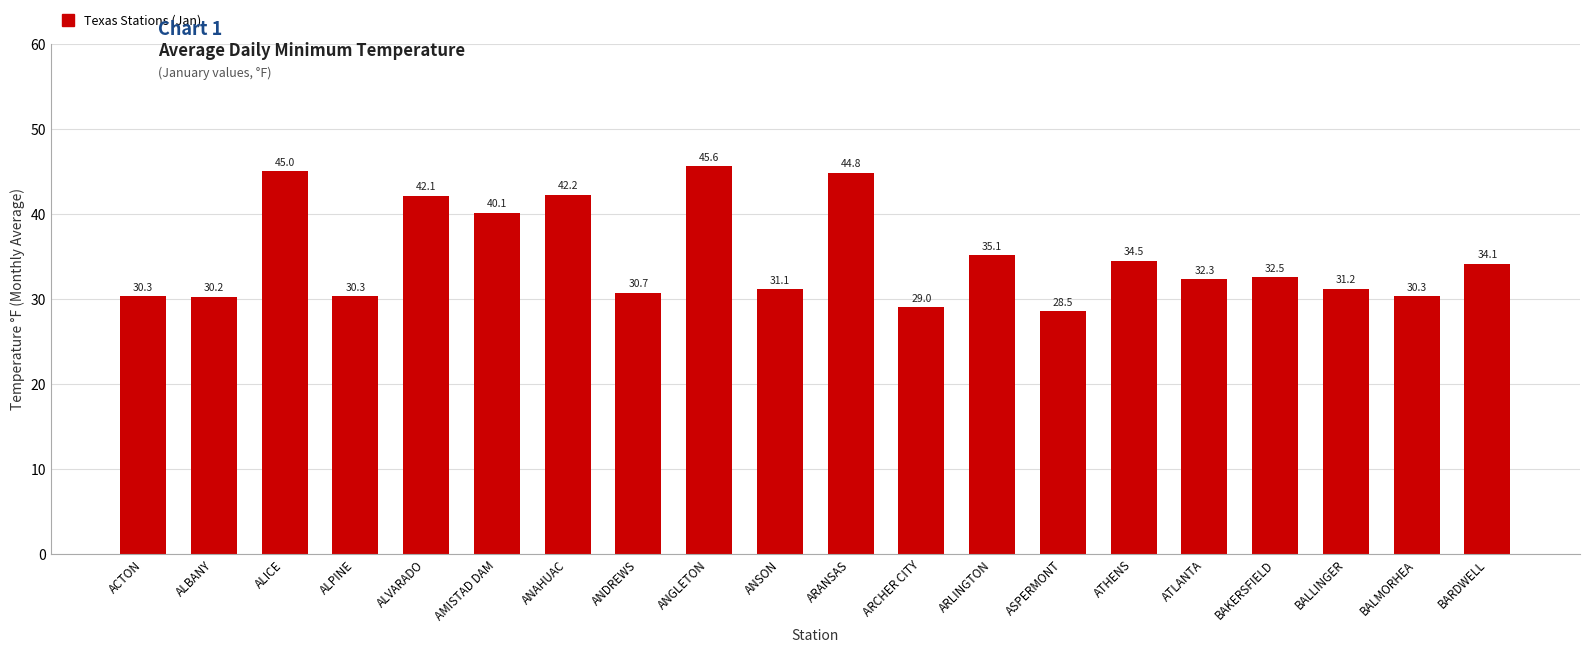

Reading left to right, list all the values displayed in this chart.

ACTON=30.3	ALBANY=30.2	ALICE=45.0	ALPINE=30.3	ALVARADO=42.1	AMISTAD DAM=40.1	ANAHUAC=42.2	ANDREWS=30.7	ANGLETON=45.6	ANSON=31.1	ARANSAS=44.8	ARCHER CITY=29.0	ARLINGTON=35.1	ASPERMONT=28.5	ATHENS=34.5	ATLANTA=32.3	BAKERSFIELD=32.5	BALLINGER=31.2	BALMORHEA=30.3	BARDWELL=34.1